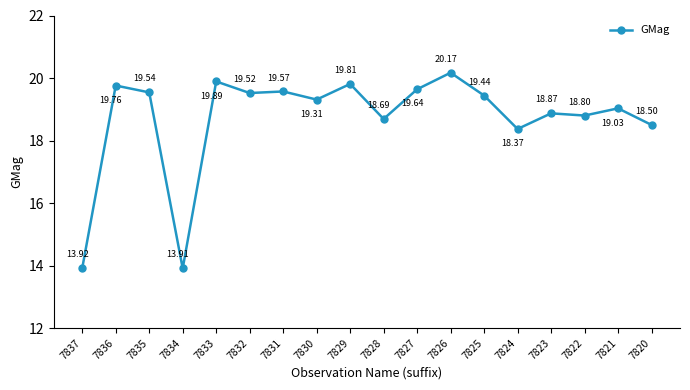

Is it true that the value at 7837 is 24.8?

False